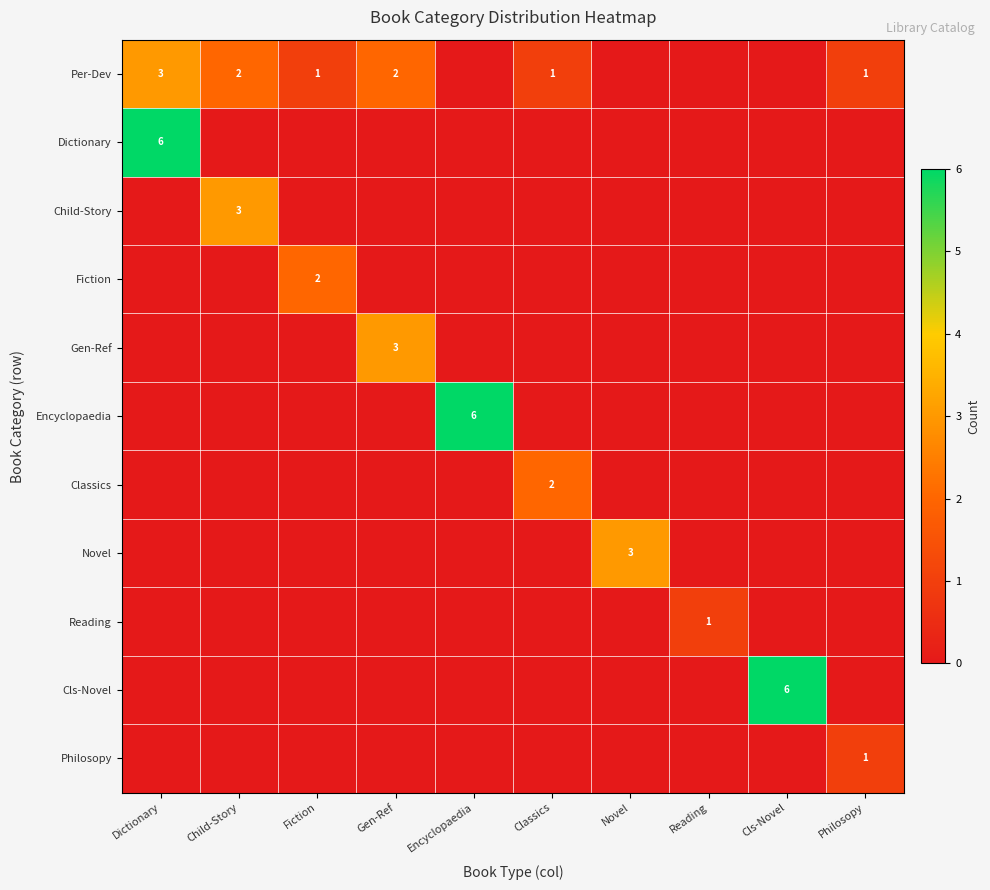

What is the total value across all series at Fiction?

3